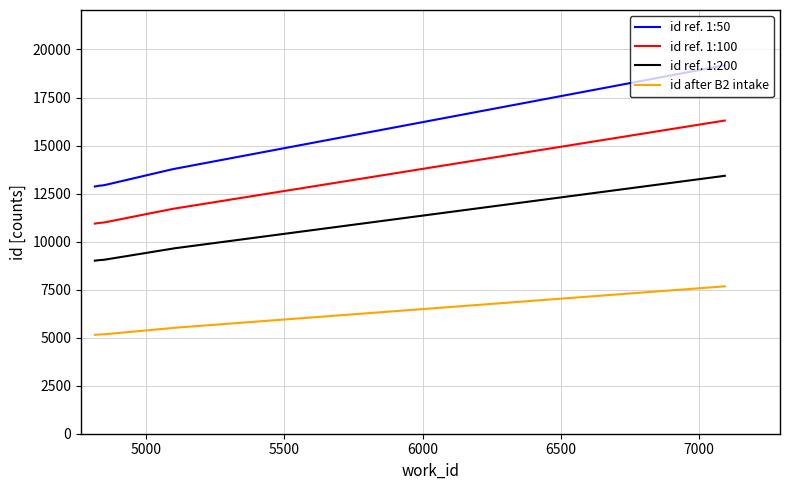

How many lines are shown in the chart?

4